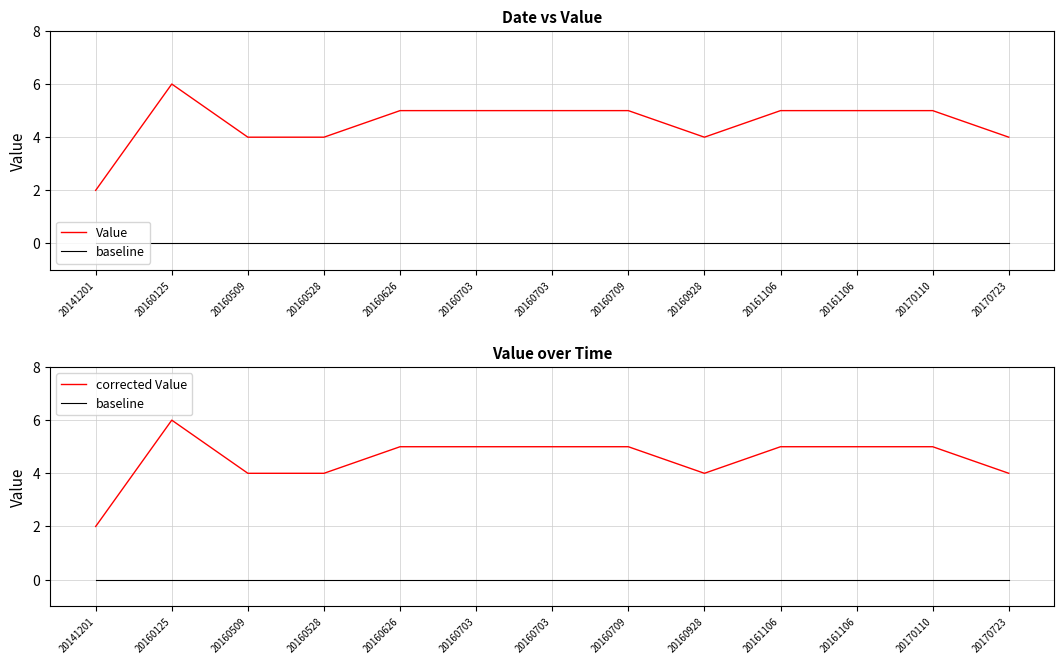

Read the Value value at 20160703.

5